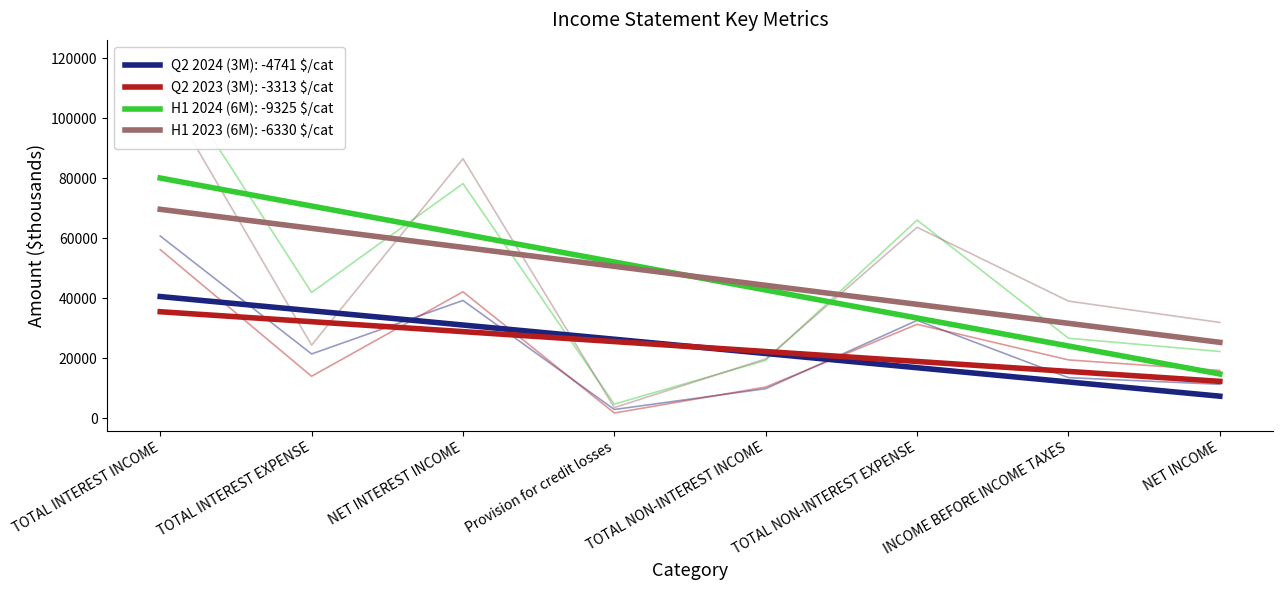

Between TOTAL INTEREST EXPENSE and Provision for credit losses, which series saw the biggest shift?

H1 2024 (6M)